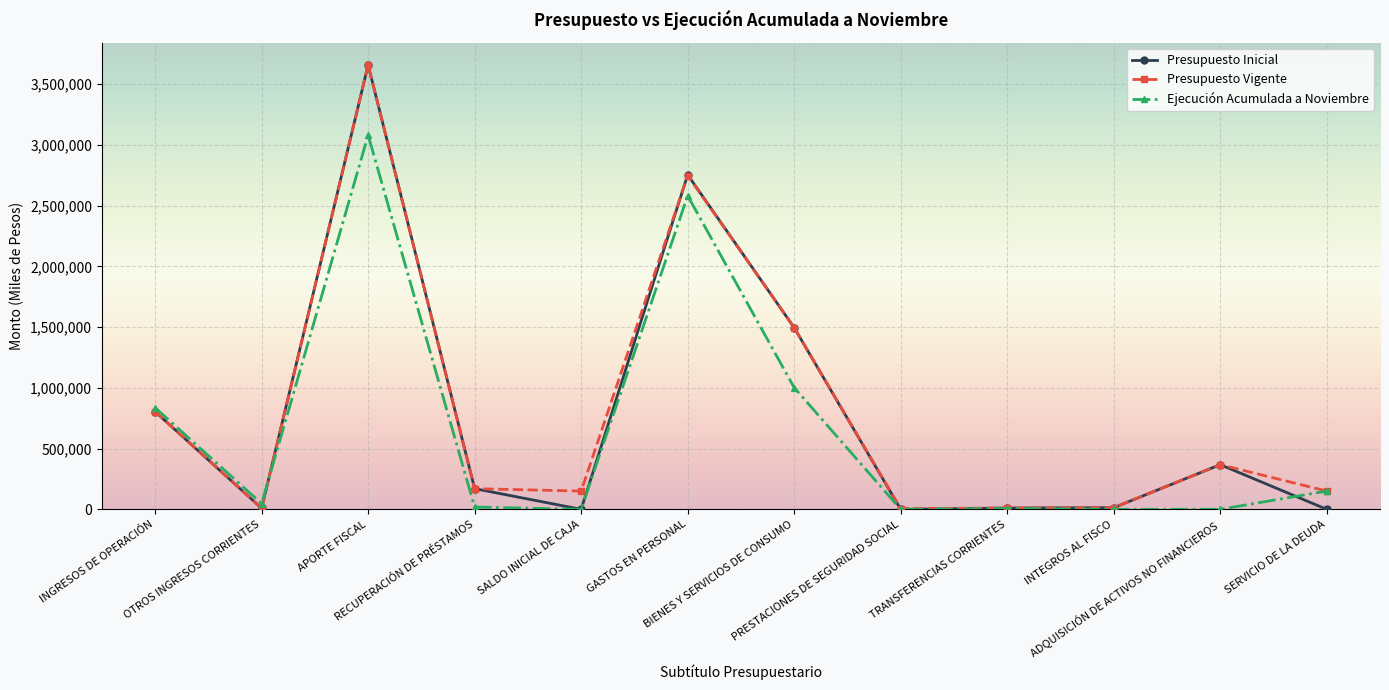

What is the difference between the Presupuesto Inicial values at SALDO INICIAL DE CAJA and OTROS INGRESOS CORRIENTES?

8858